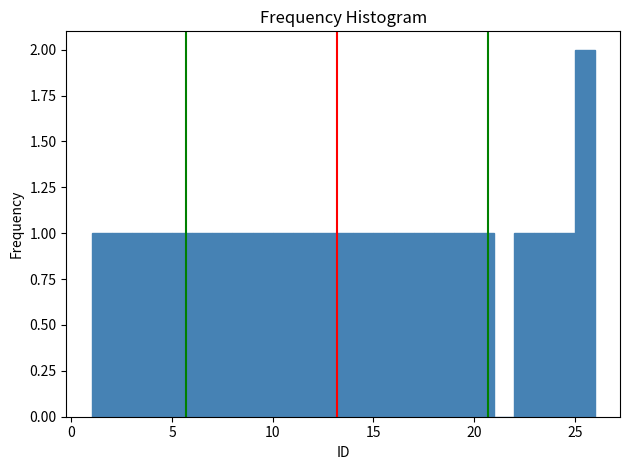

Around what value on the x-axis is the tallest bar? Give the approximate position of its centre, as read against the axis.

25.5